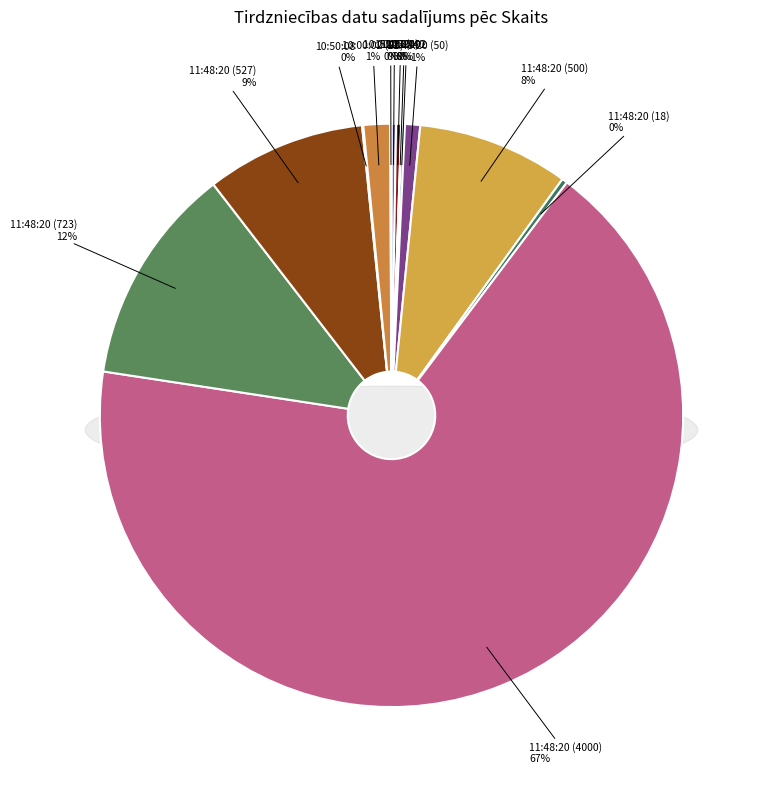

To the nearest percent, what percentage of the pie is 11:48:20 (4000)?

67%